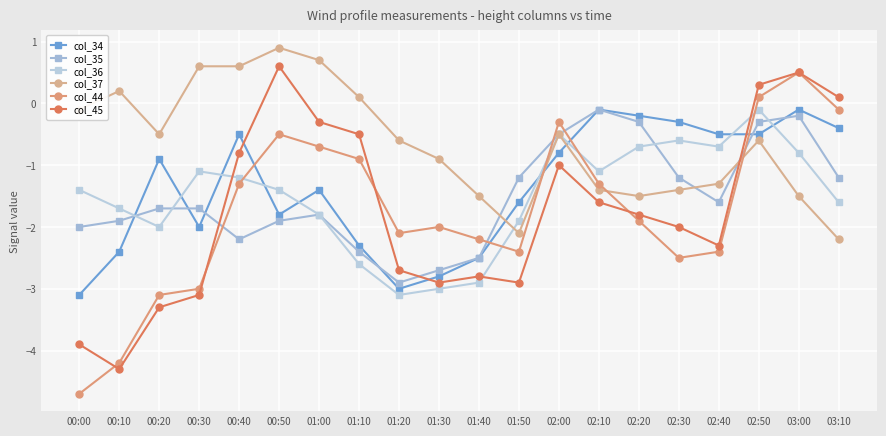

At which label does col_36 first exceed -1?

02:00